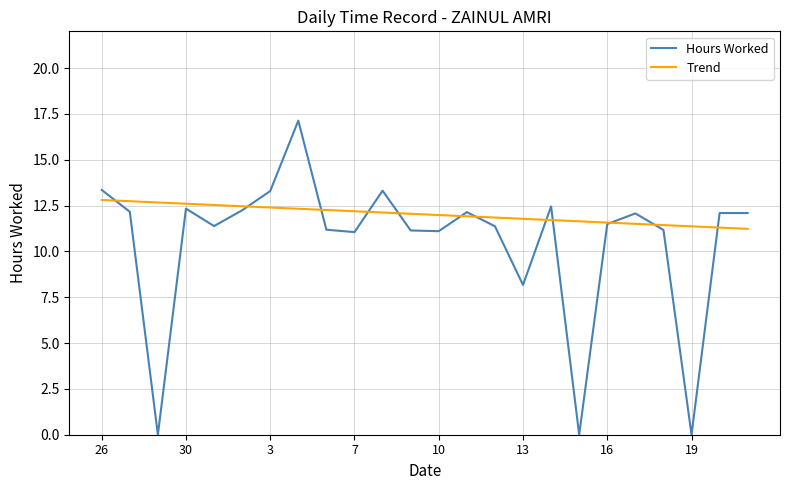

At which category does the chart reach its peak across all series?

4